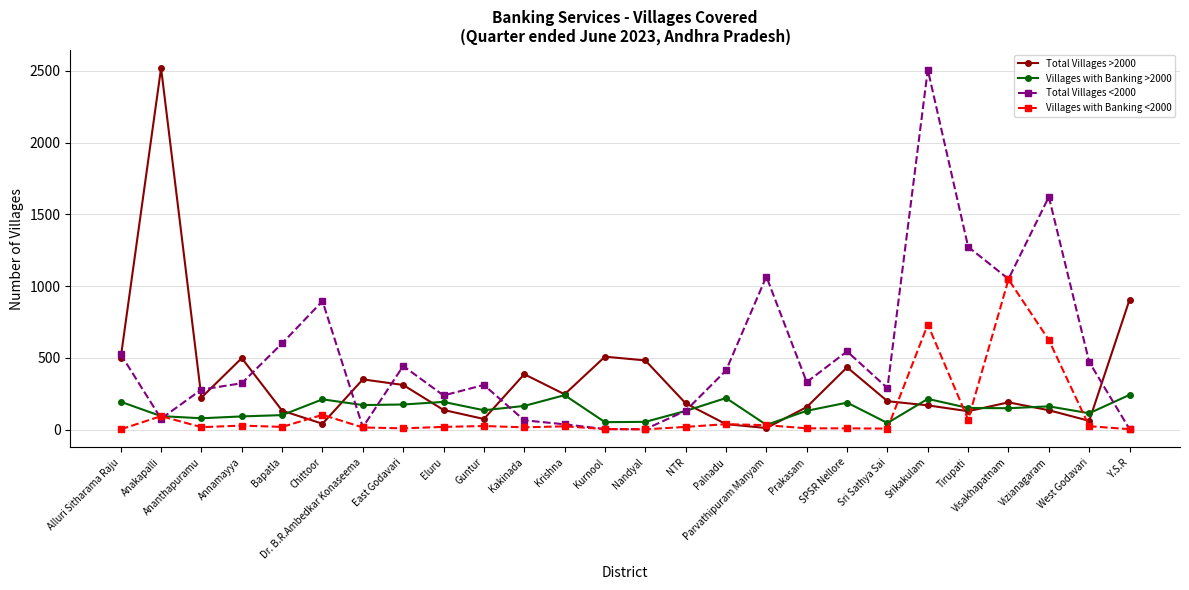

After their last crossing, which series has the higher values: Total Villages <2000 or Total Villages >2000?

Total Villages >2000